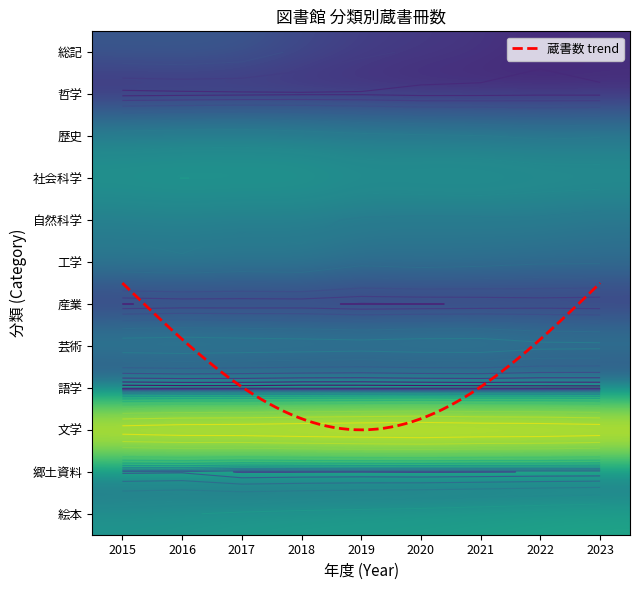

List the labels in order of 歴史 value, smallest first.

2022, 2023, 2021, 2020, 2019, 2018, 2015, 2016, 2017